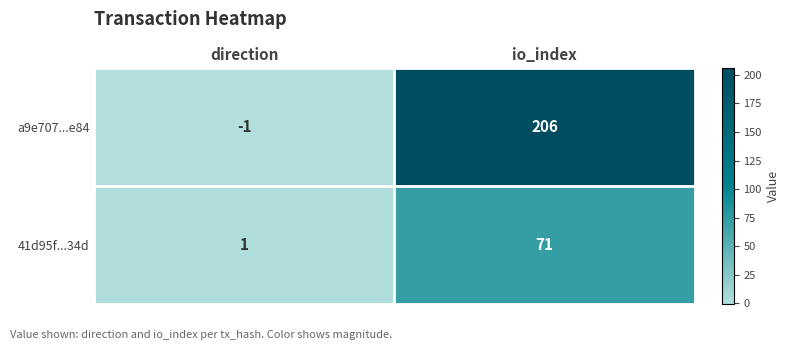

Which series changed the most between direction and io_index?

a9e707...e84